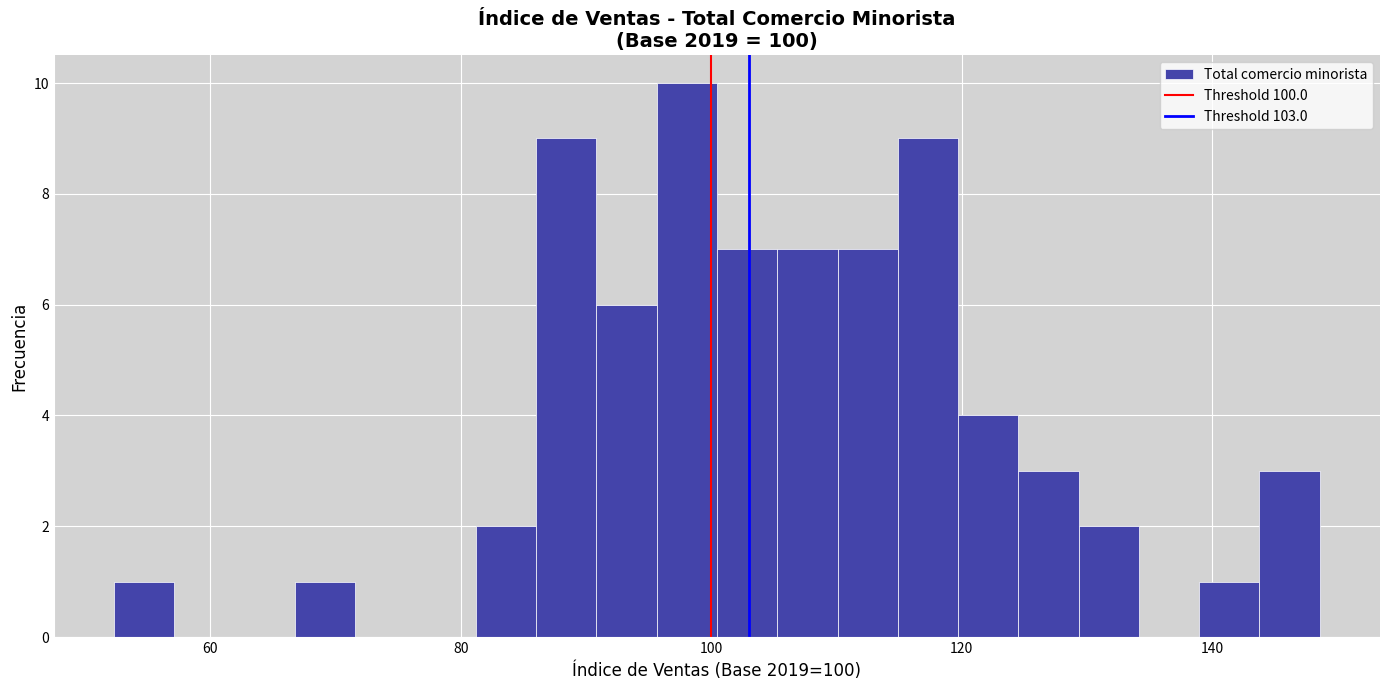

Around what value on the x-axis is the tallest bar? Give the approximate position of its centre, as read against the axis.

98